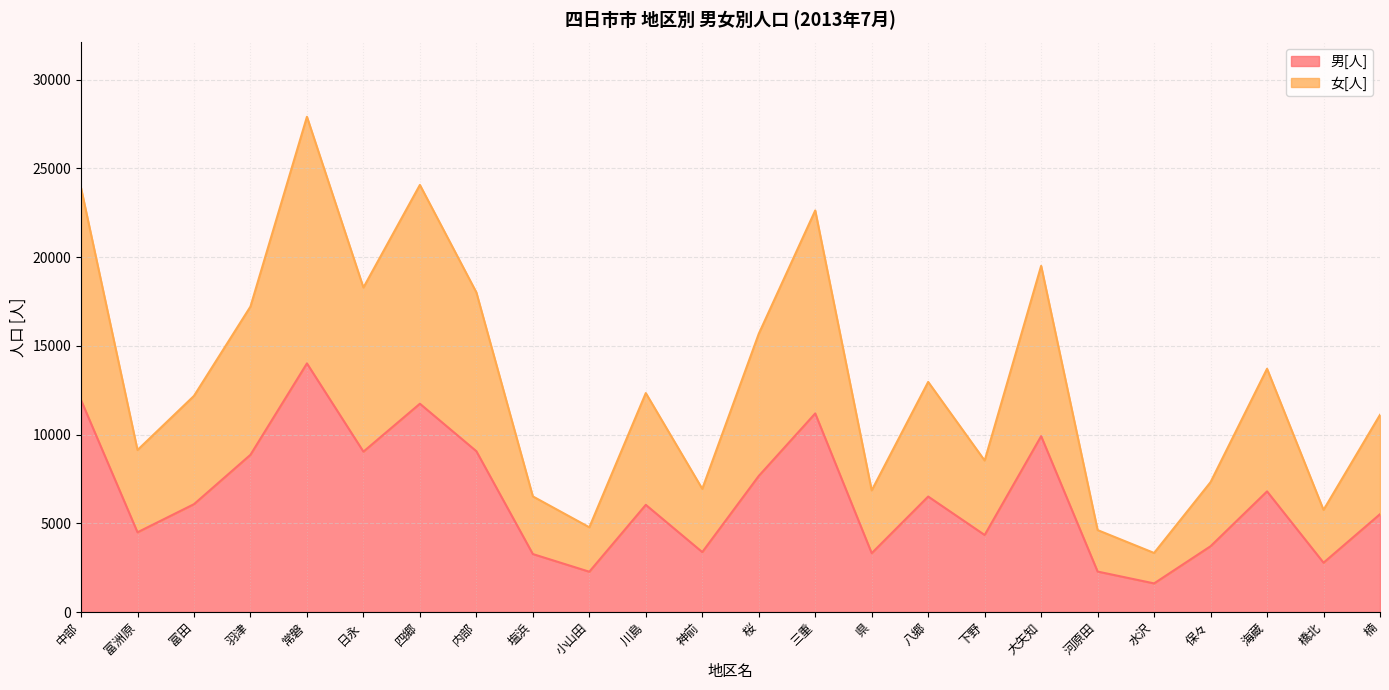

What value does the 男[人] series have at 中部?

11942